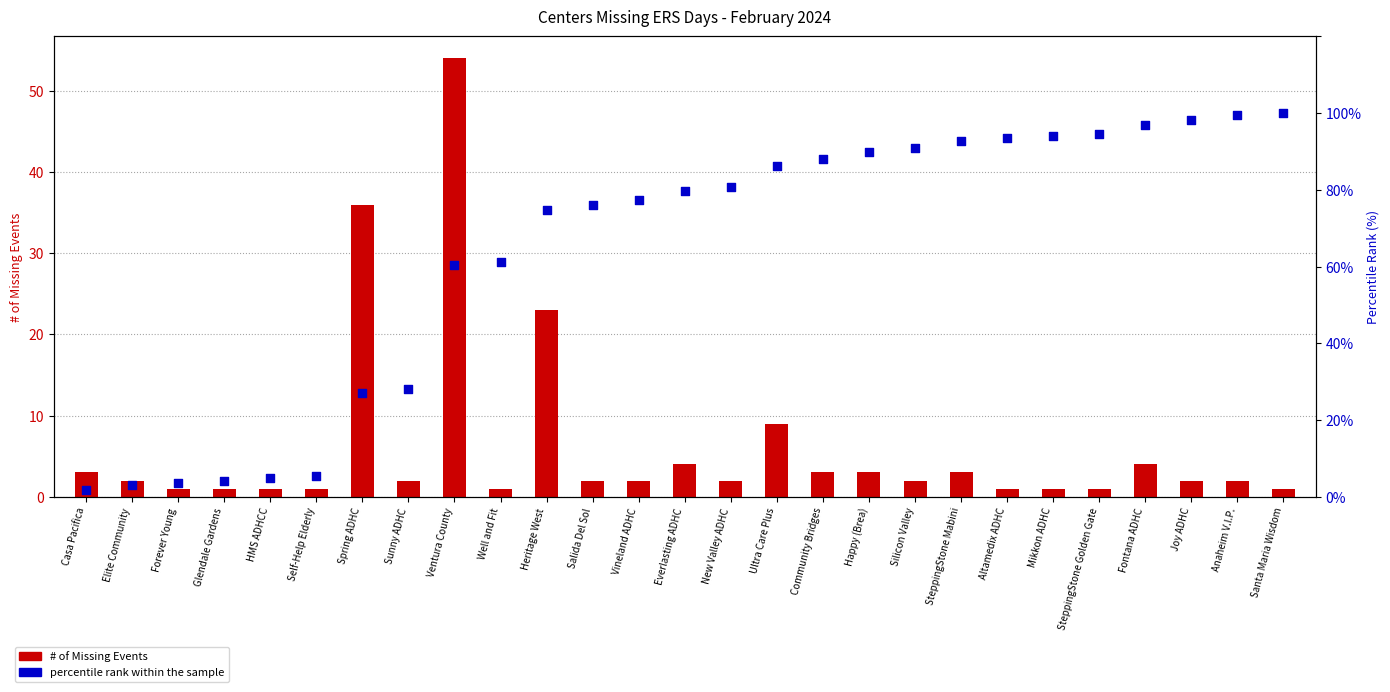

At how many categories does at least one series exceed 18?

21